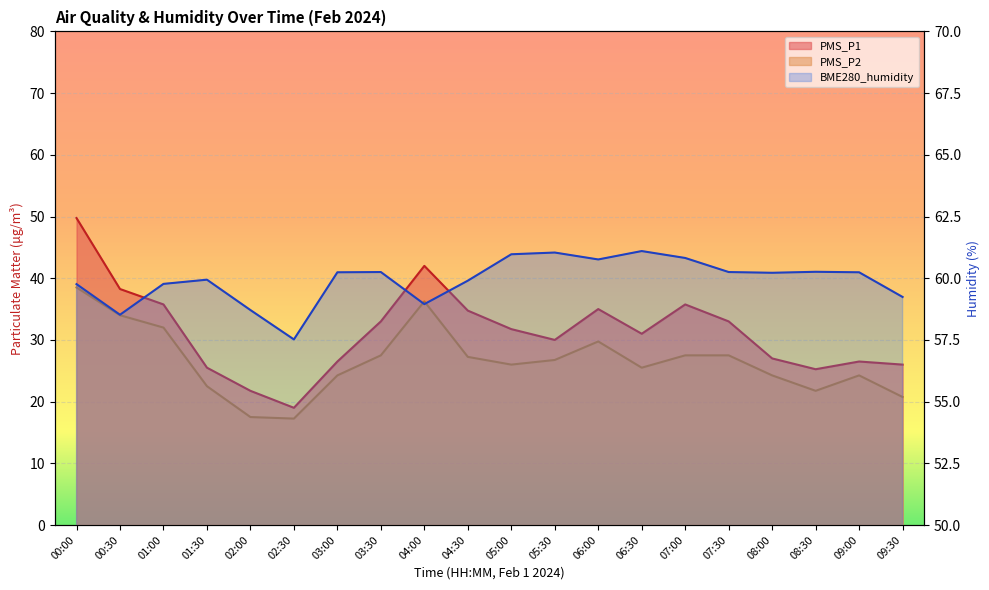

Reading left to right, extract all data points from this chart.

PMS_P1: 00:00=49.8	00:30=38.2	01:00=35.8	01:30=25.5	02:00=21.8	02:30=19.0	03:00=26.5	03:30=33.0	04:00=42.0	04:30=34.8	05:00=31.8	05:30=30.0	06:00=35.0	06:30=31.0	07:00=35.8	07:30=33.0	08:00=27.0	08:30=25.2	09:00=26.5	09:30=26.0
PMS_P2: 00:00=38.5	00:30=34.0	01:00=32.0	01:30=22.5	02:00=17.5	02:30=17.2	03:00=24.2	03:30=27.5	04:00=36.2	04:30=27.2	05:00=26.0	05:30=26.8	06:00=29.8	06:30=25.5	07:00=27.5	07:30=27.5	08:00=24.2	08:30=21.8	09:00=24.2	09:30=20.8
BME280_humidity: 00:00=59.8	00:30=58.5	01:00=59.8	01:30=59.9	02:00=58.7	02:30=57.5	03:00=60.2	03:30=60.2	04:00=59.0	04:30=59.9	05:00=61.0	05:30=61.0	06:00=60.8	06:30=61.1	07:00=60.8	07:30=60.2	08:00=60.2	08:30=60.3	09:00=60.2	09:30=59.2